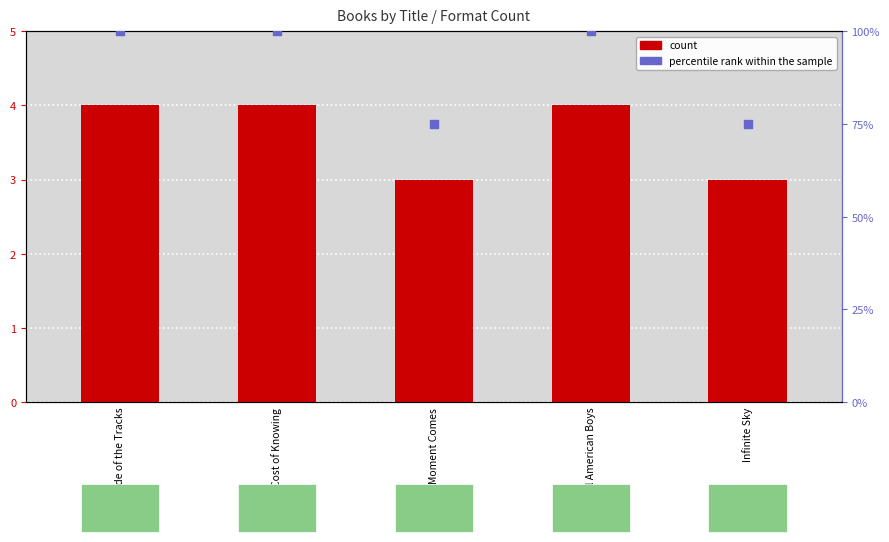

What is the total value across all series at Other Side of the Tracks?

104